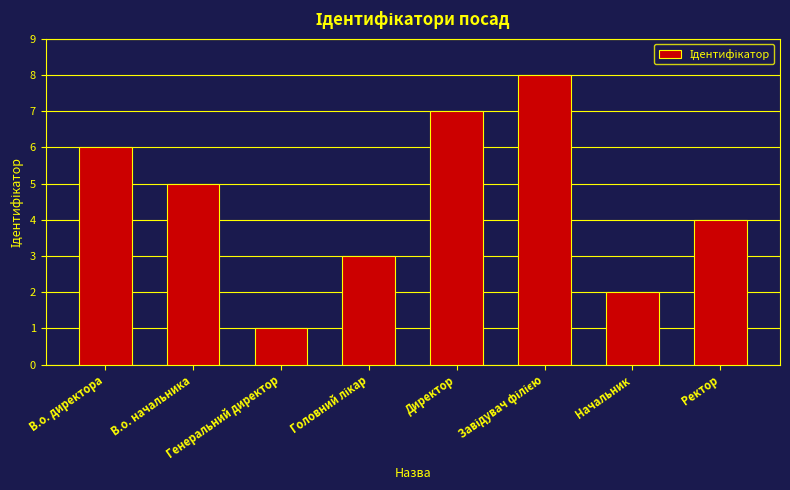

What position from the left is В.о. директора?

1